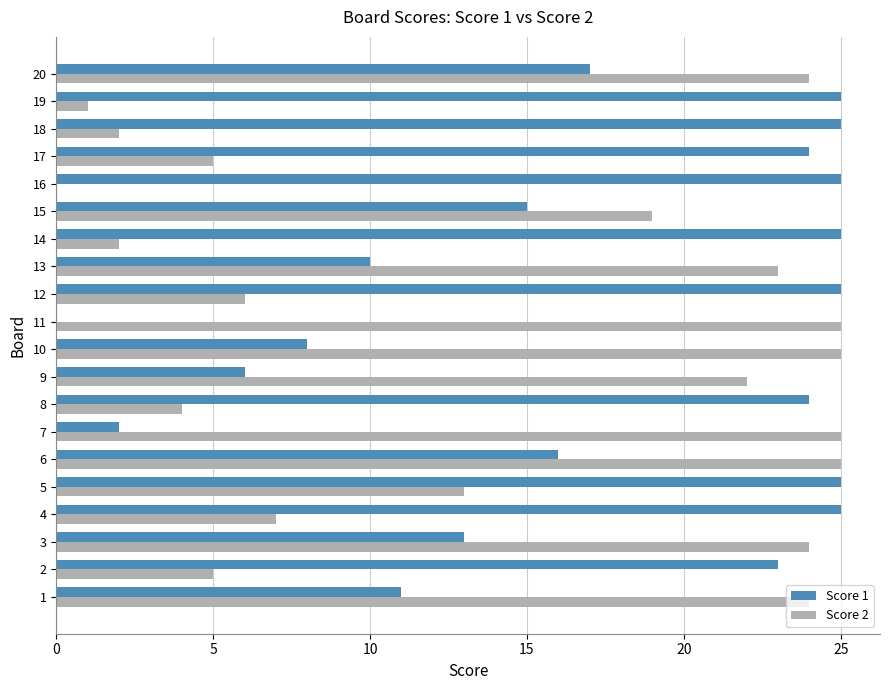

Which series has the largest total across all categories?

Score 1